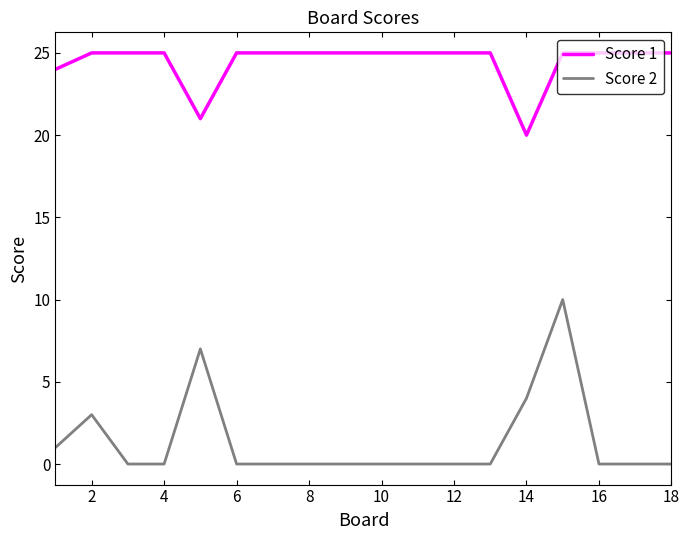

Which series has the largest total across all categories?

Score 1